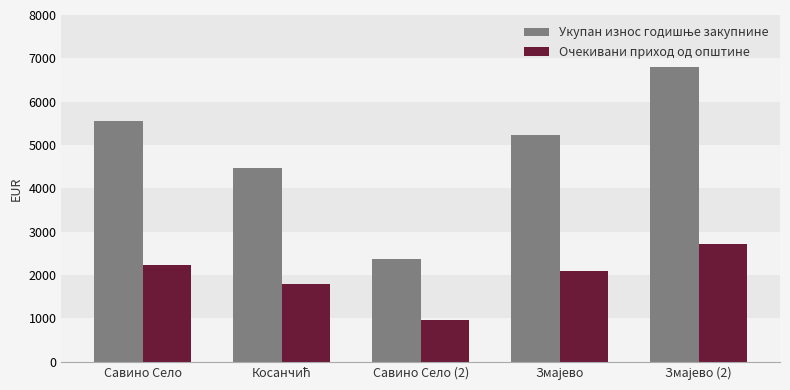

At how many categories does at least one series exceed 4094?

4